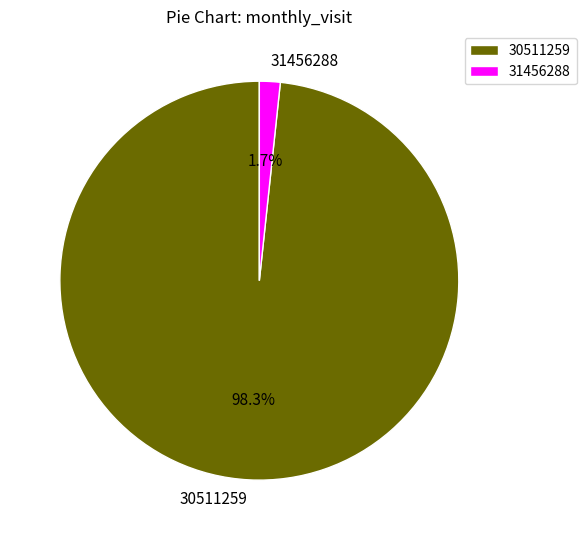

Which category has the smallest portion of the pie?

31456288